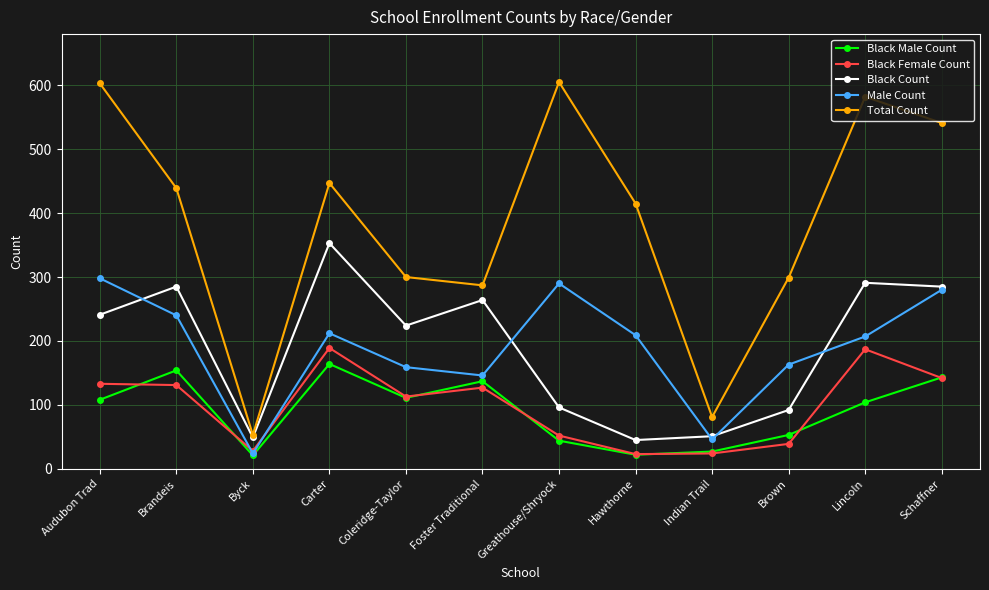

What is the total value across all series at Schaffner?

1391